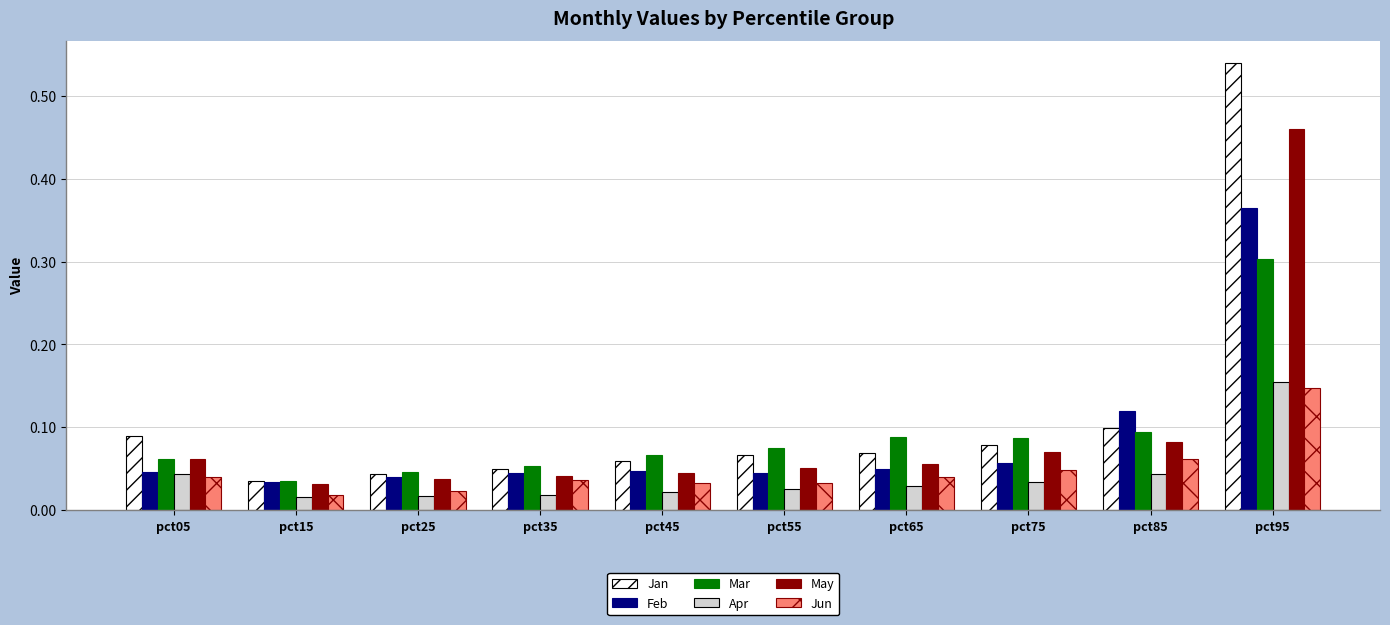

At how many categories does at least one series exceed 0?

10